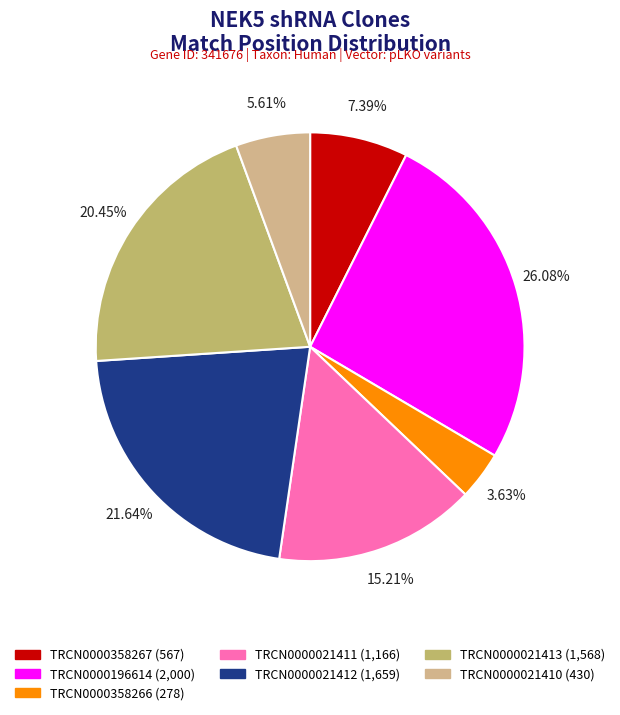

True or false: TRCN0000021411 accounts for 15% of the total.

True